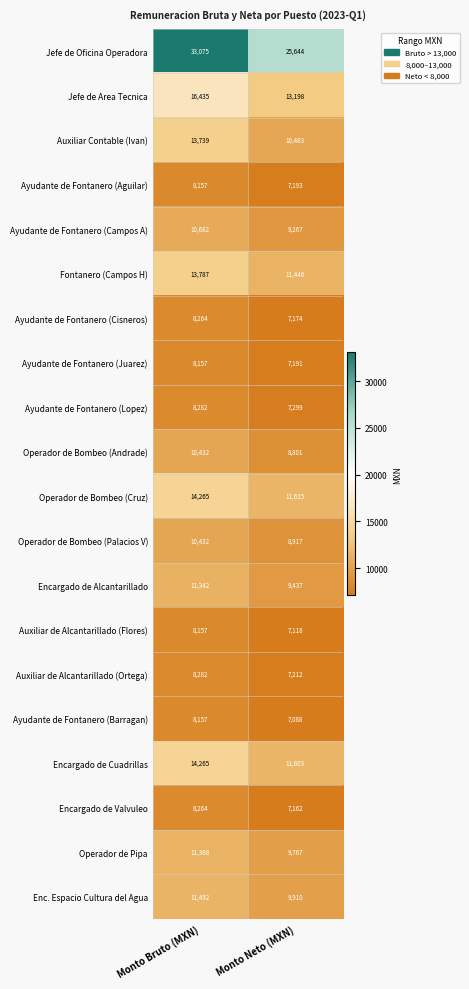

At which label does Encargado de Alcantarillado reach its peak?

Monto Bruto (MXN)